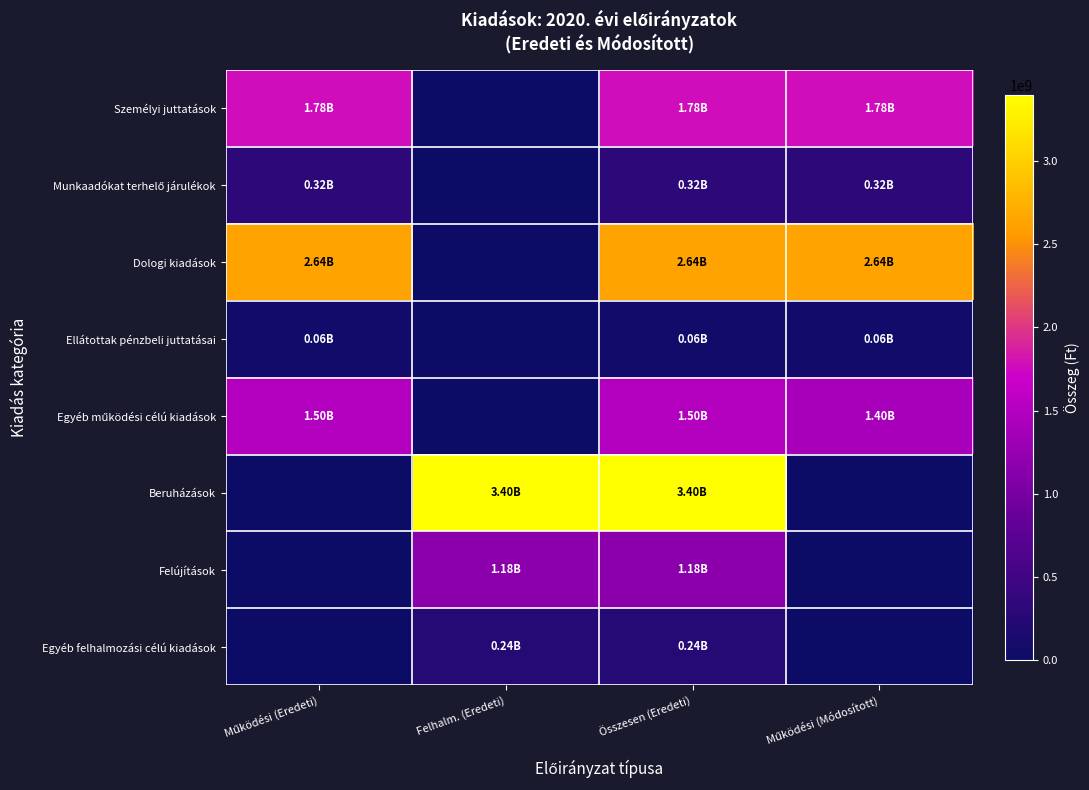

Which label corresponds to the smallest value in the chart?

Felhalm. (Eredeti)